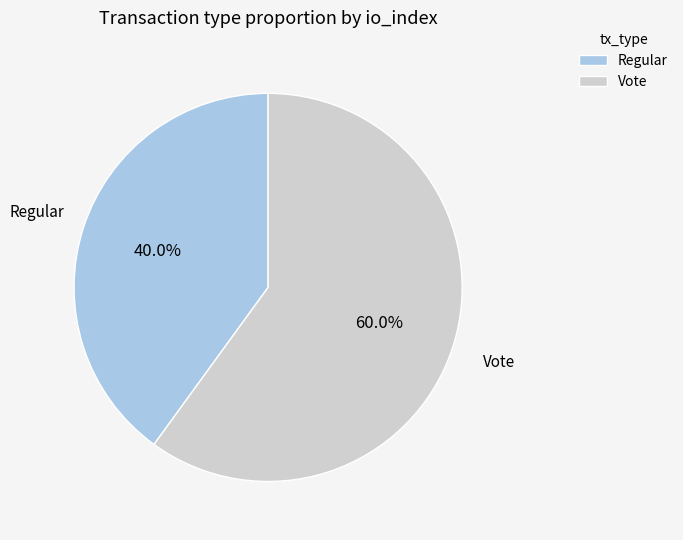

Do Vote and Regular together represent more than half of the pie?

Yes